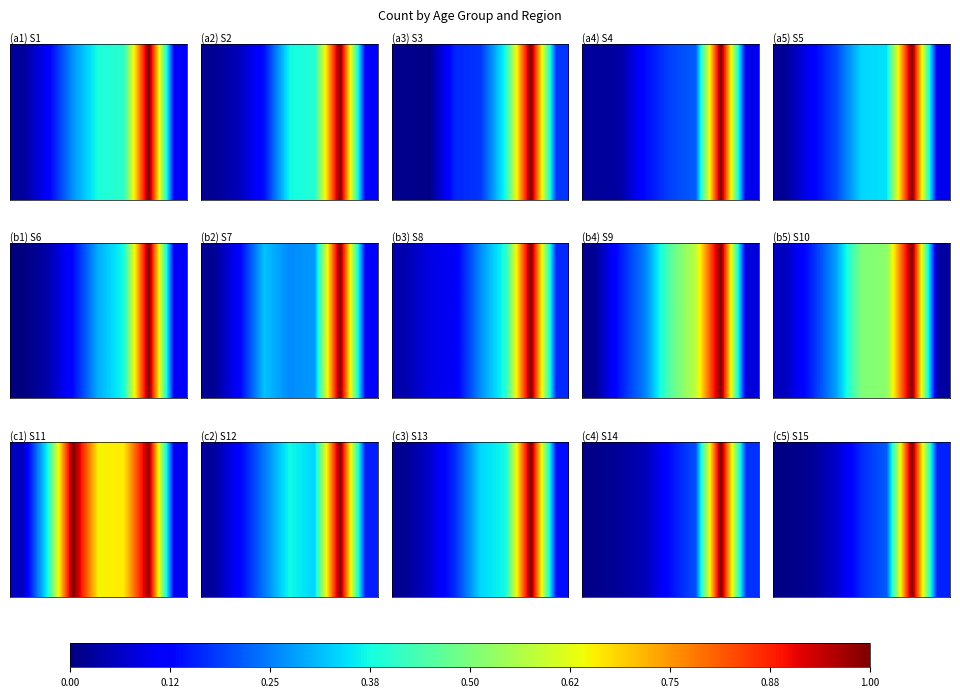

What is the sum of the values at 0.00 and 0.75?

0.2